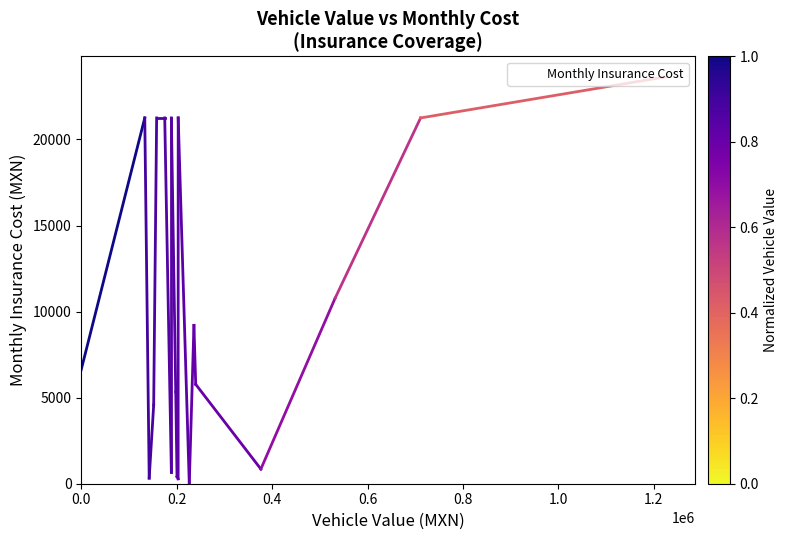

The chart shows a value of 8588.1 at 0.2. True or false?

False